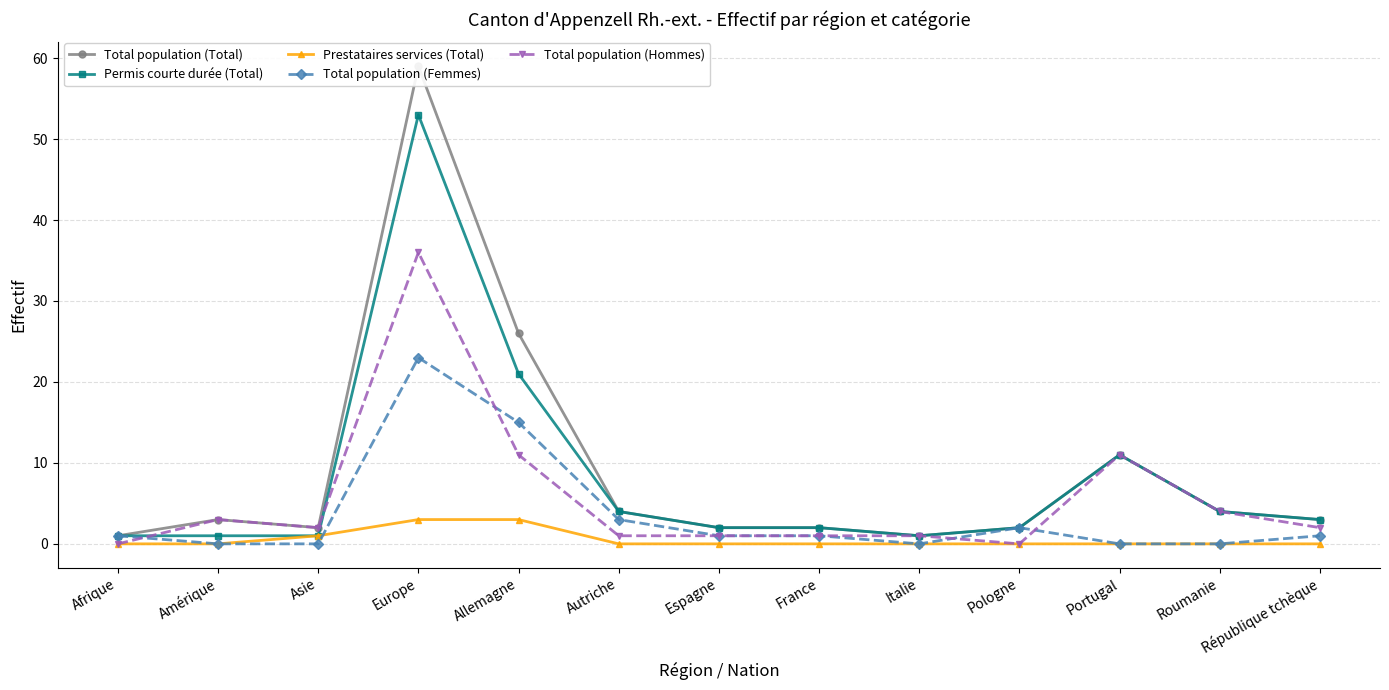

True or false: Permis courte durée (Total) has a value of 4 at Autriche.

True